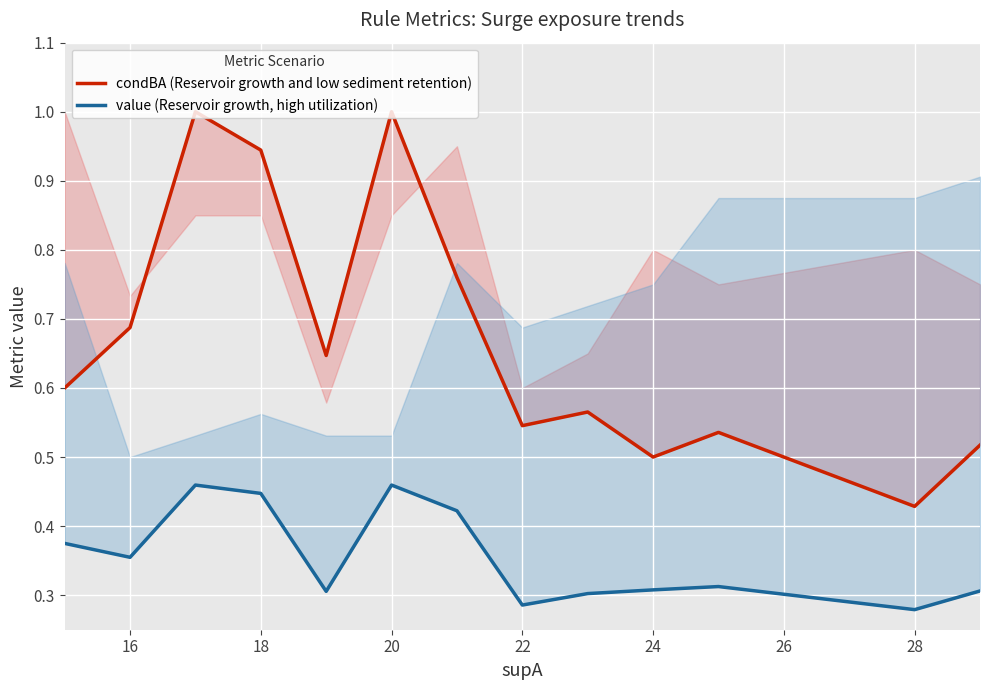

What is the sum of all value (Reservoir growth, high utilization) values?

4.6